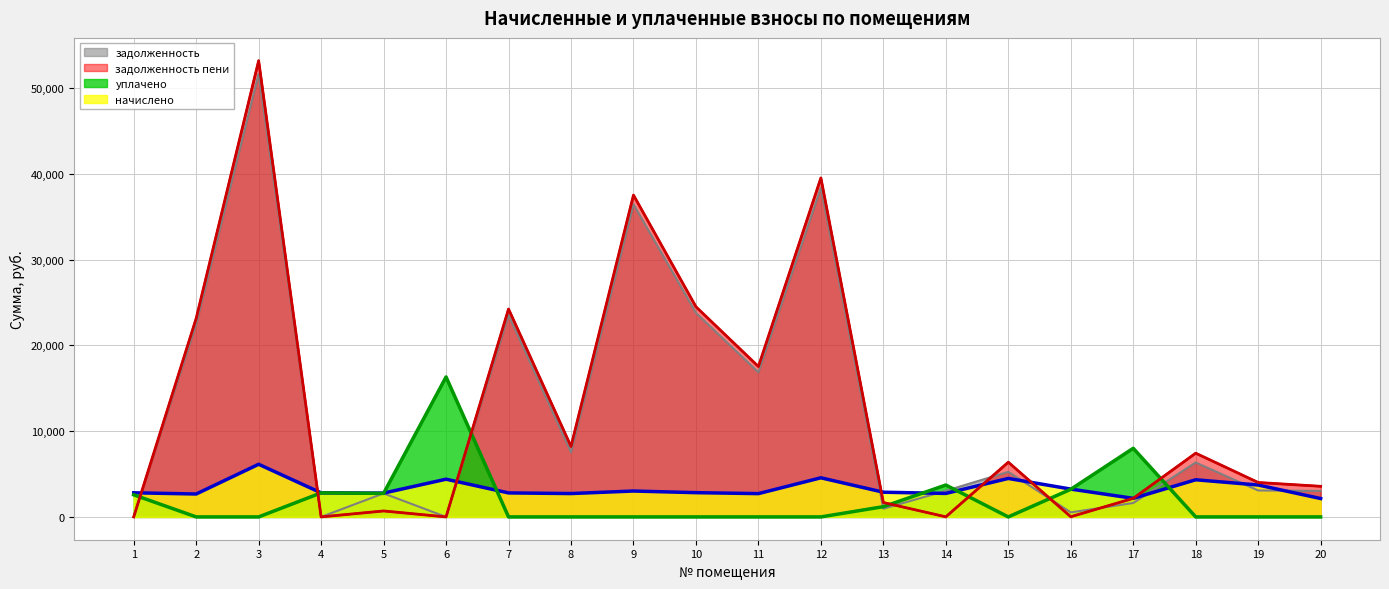

What is the value of the начислено point at the 6th from the left?

4397.0